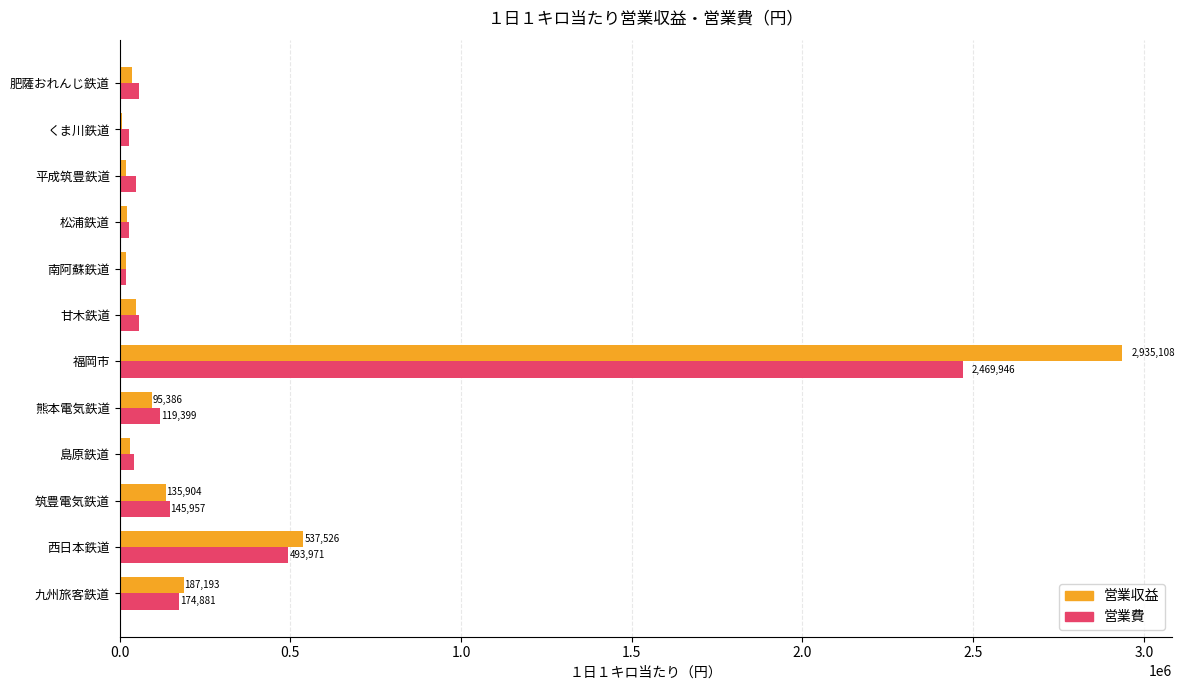

Between 西日本鉄道 and くま川鉄道, which series saw the biggest shift?

営業収益